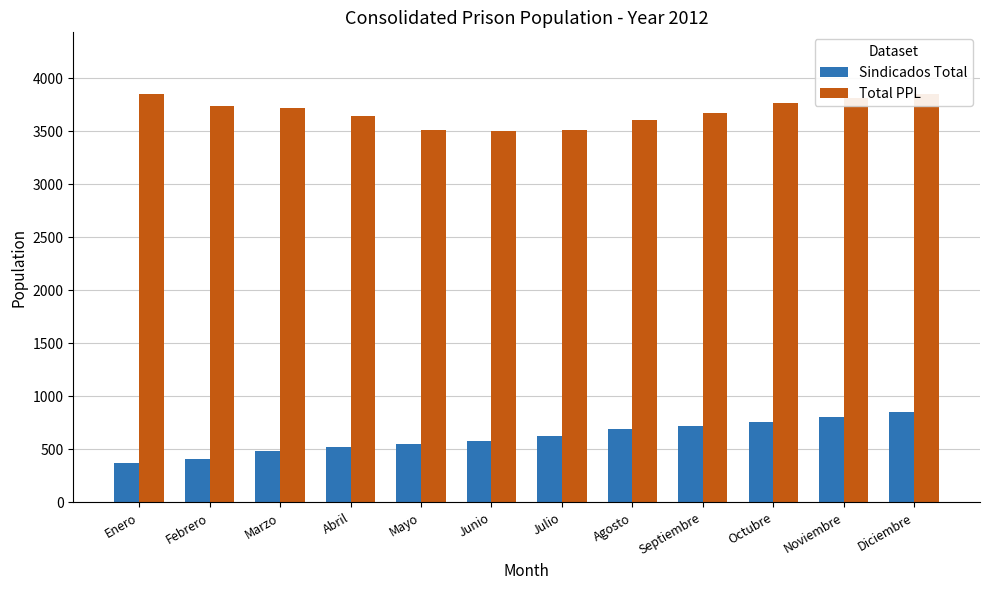

What is the lowest value of the Total PPL series?

3505